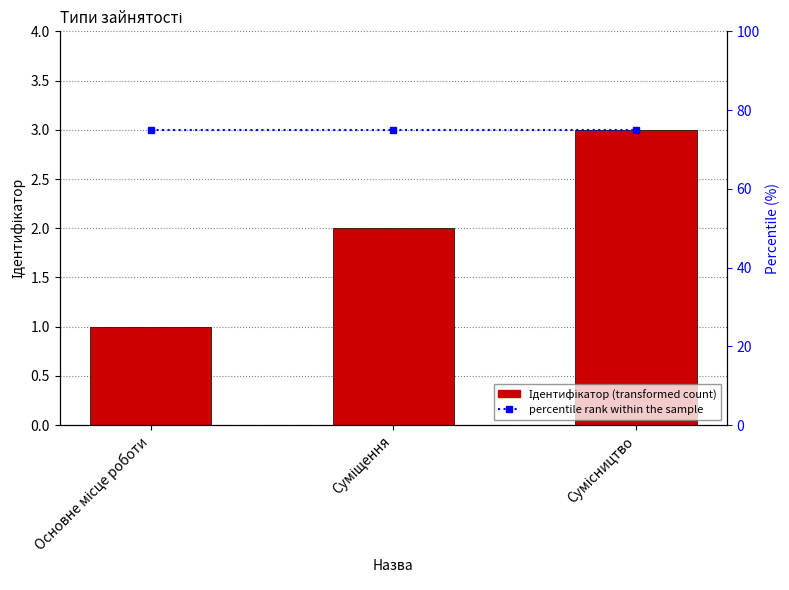

What are all the series names shown in the legend?

Ідентифікатор, percentile rank within the sample